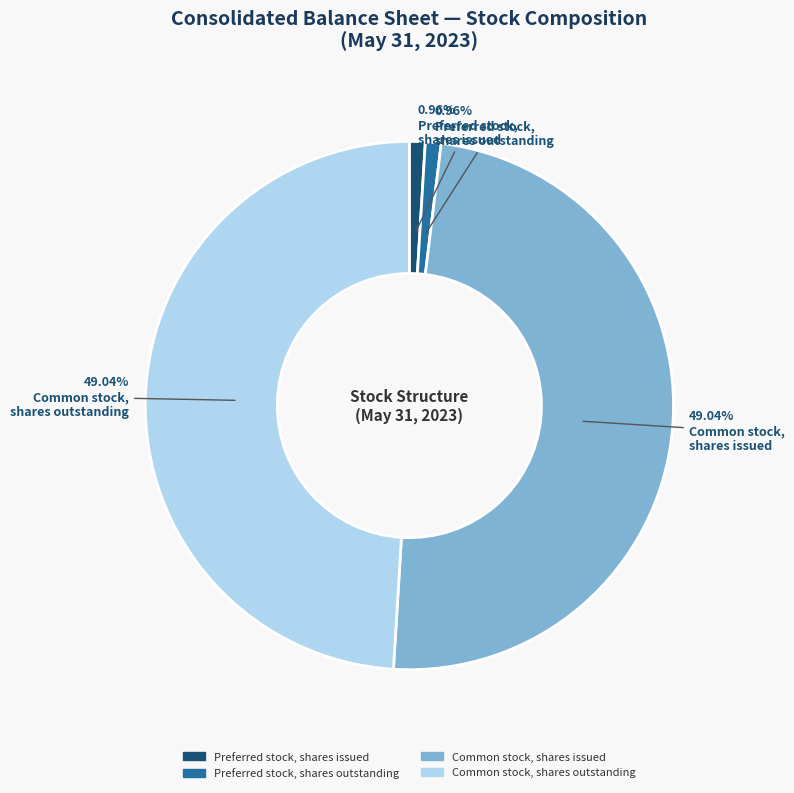

Count the number of slices in the pie.

4